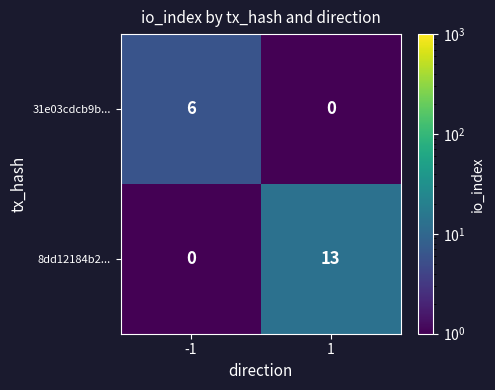

Which series has the largest range (max minus min)?

8dd12184b2...